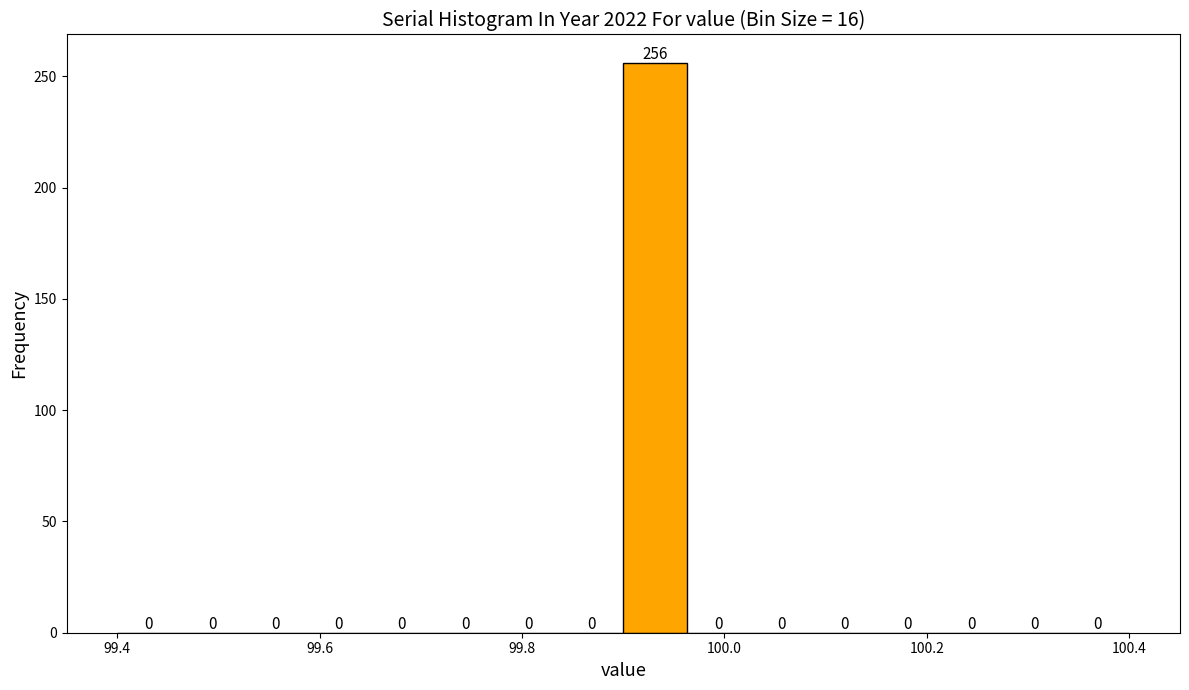

Around what value on the x-axis is the tallest bar? Give the approximate position of its centre, as read against the axis.

99.94